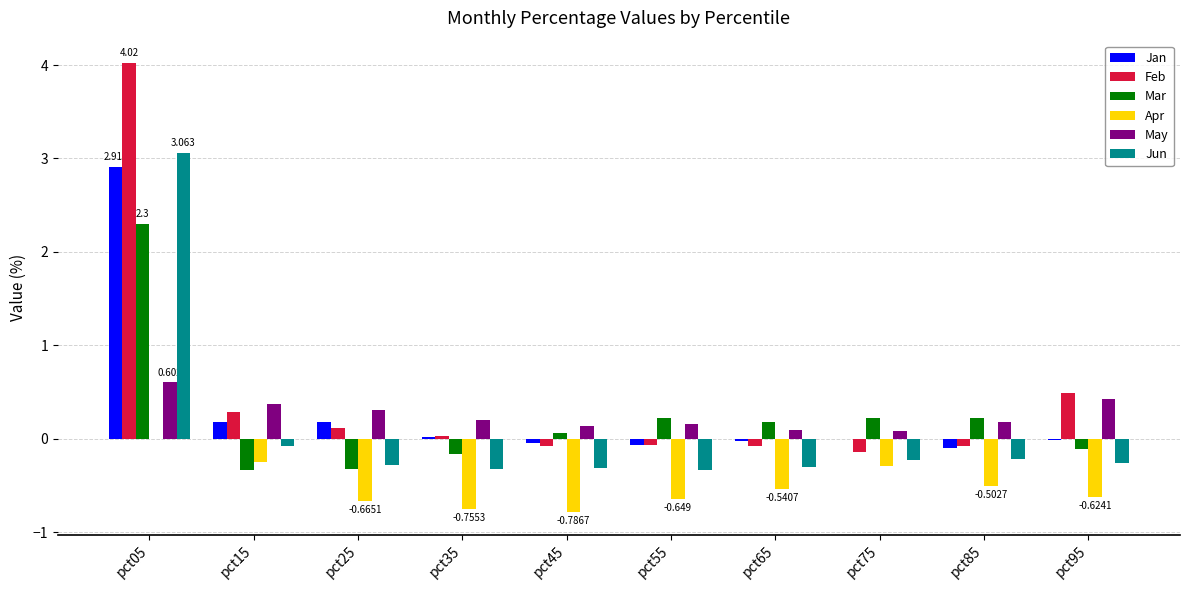

Between pct05 and pct35, which series saw the biggest shift?

Feb